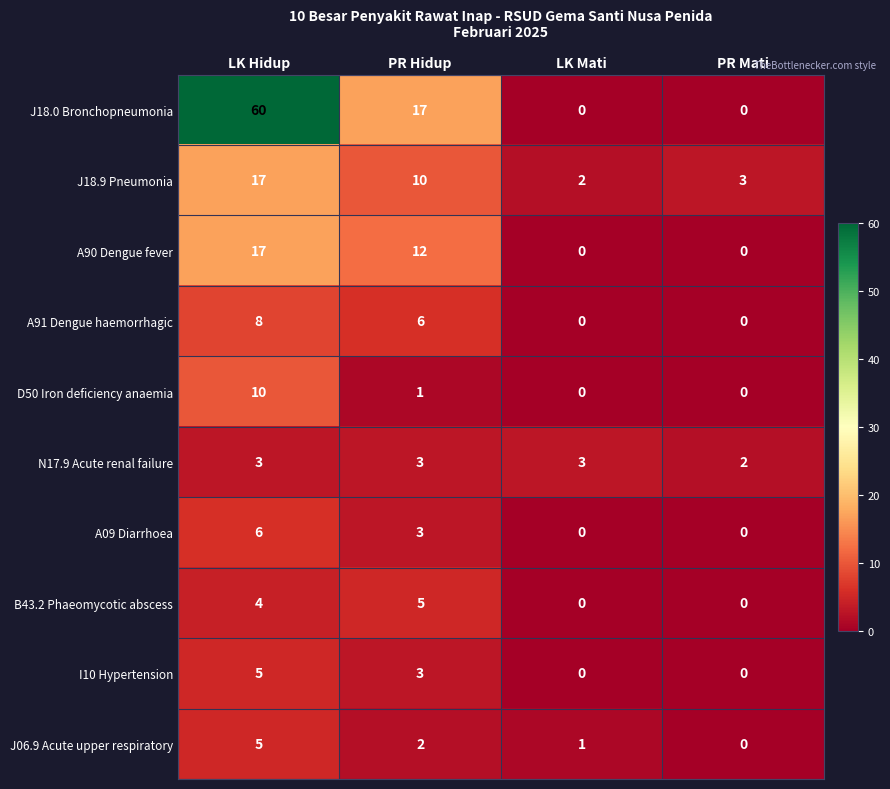

What is the sum of all D50 Iron deficiency anaemia values?

11